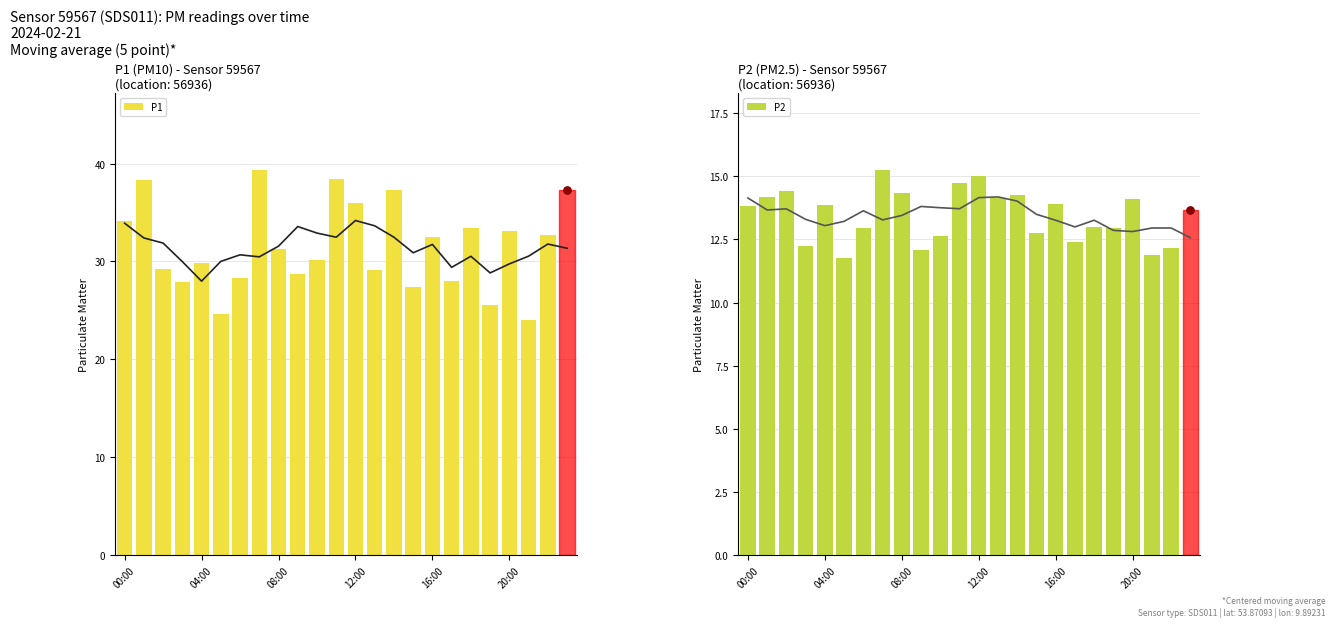

Which series has the largest Y range (max minus min)?

P1